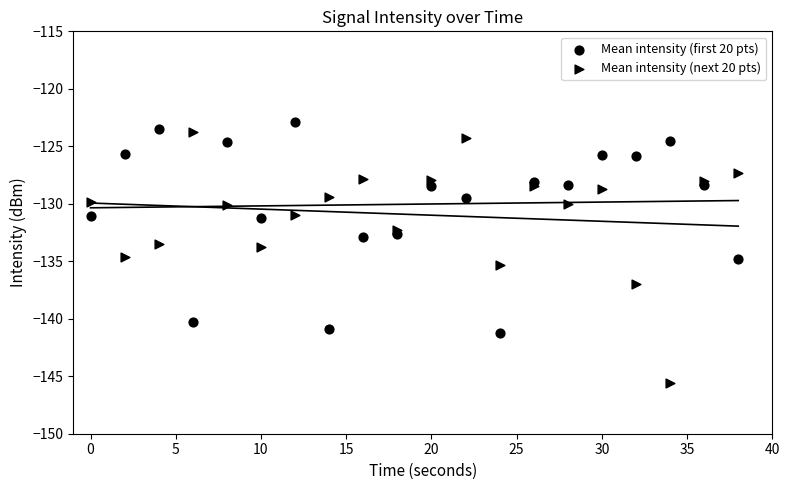

What are all the series names shown in the legend?

Mean intensity (first 20 pts), Mean intensity (next 20 pts)